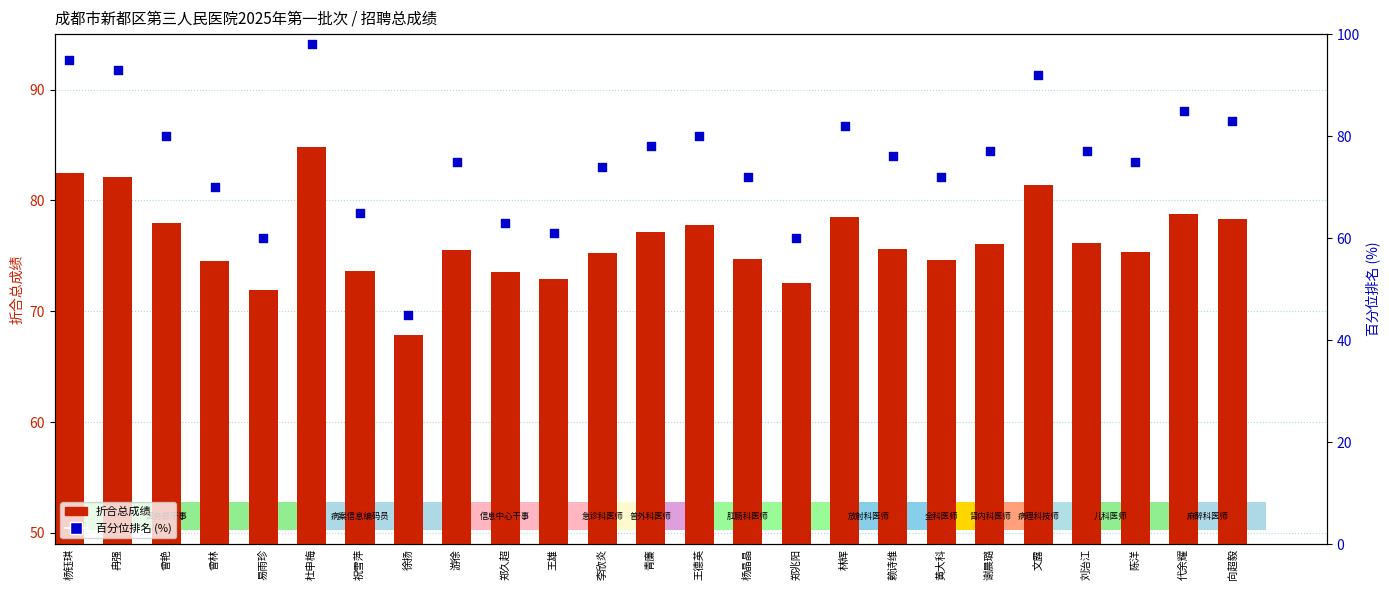

Which series has the largest Y range (max minus min)?

百分位排名